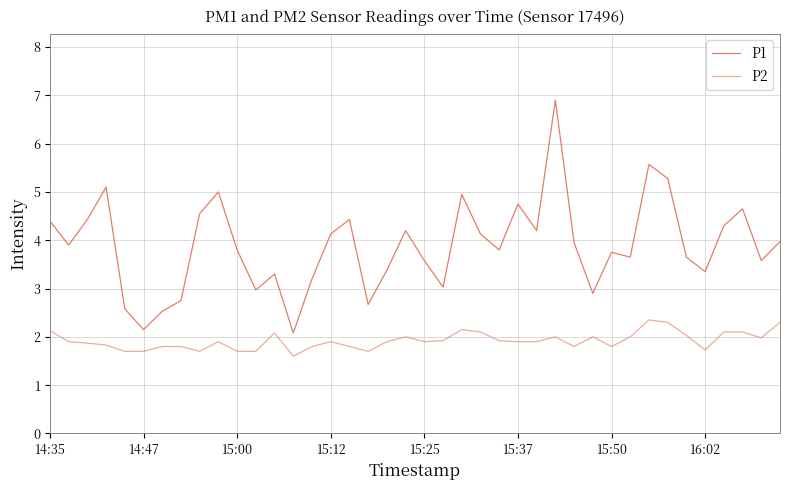

Where is P2 nearest to the value 1?

13